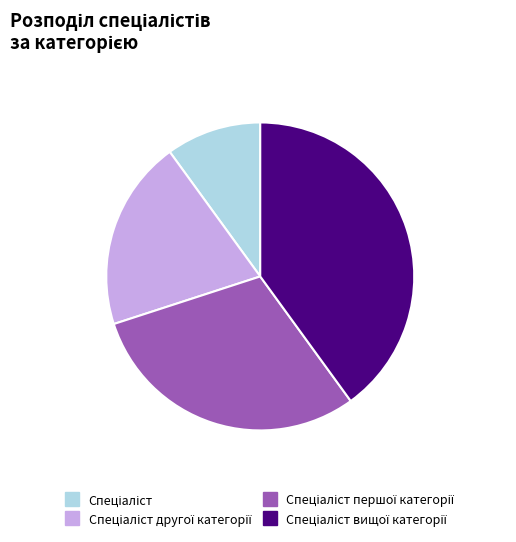

Is there any slice that represents more than half of the pie?

No